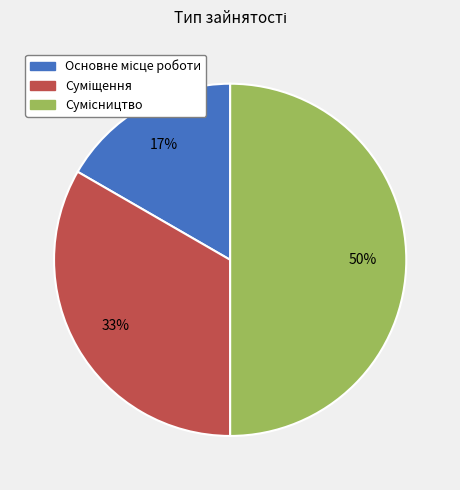

To the nearest percent, what is the difference between the largest and smallest slice percentages?

33%